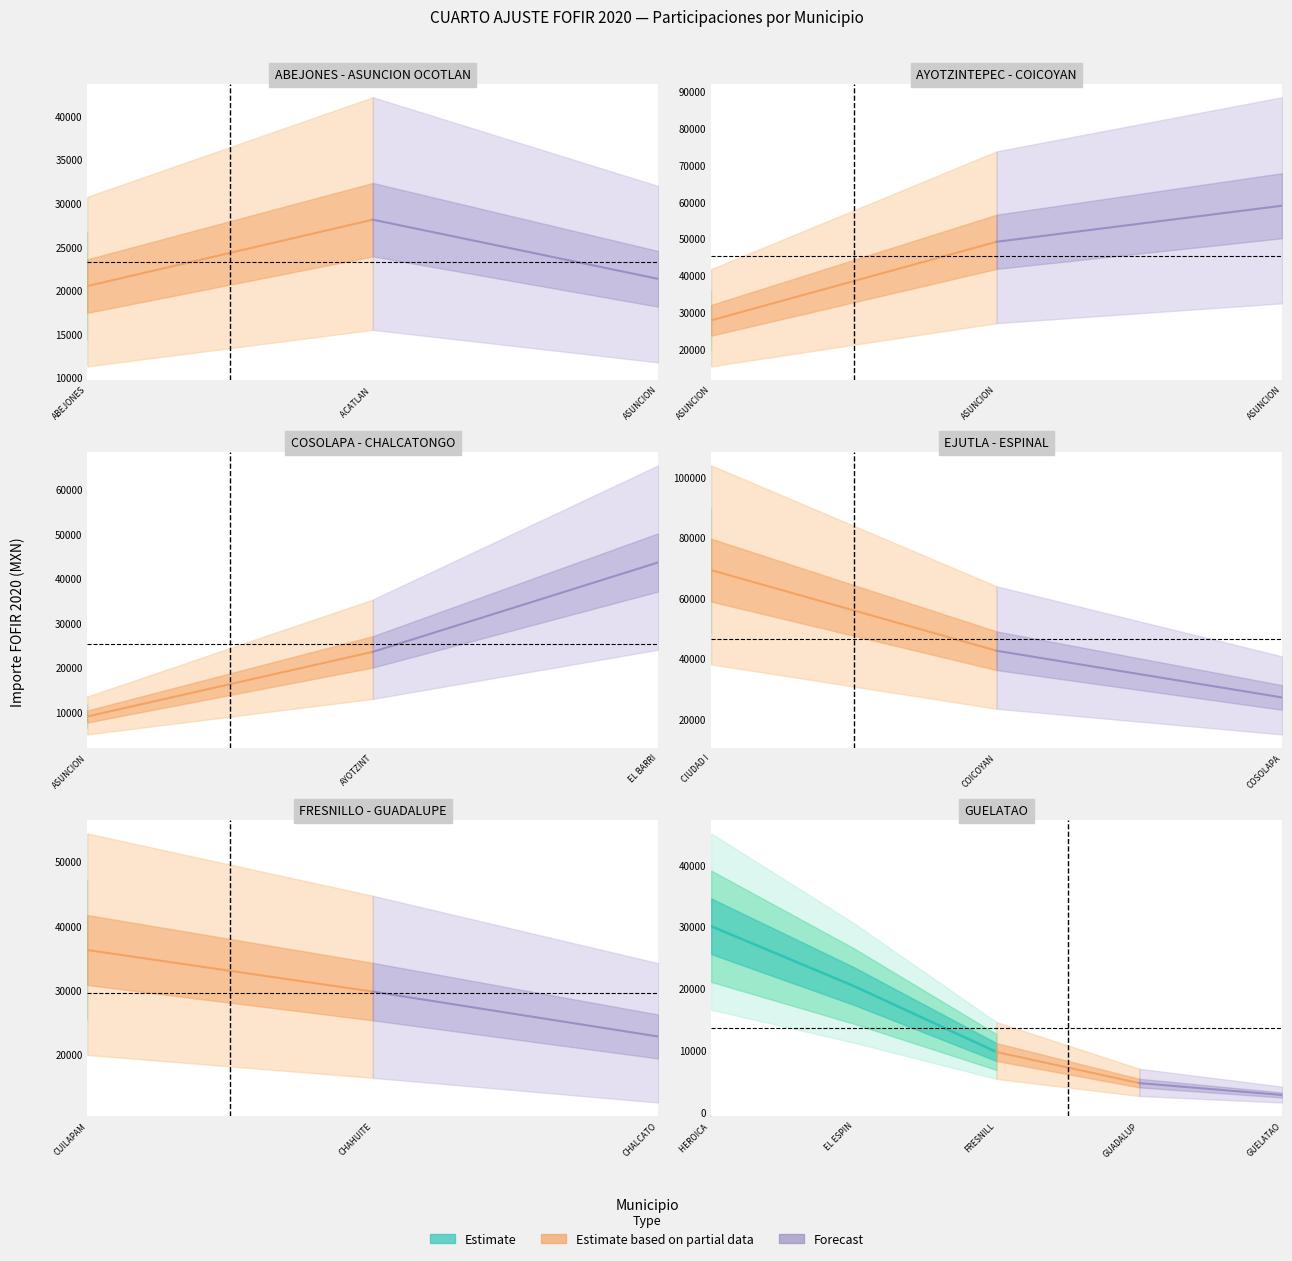

What is the smallest value displayed?

860